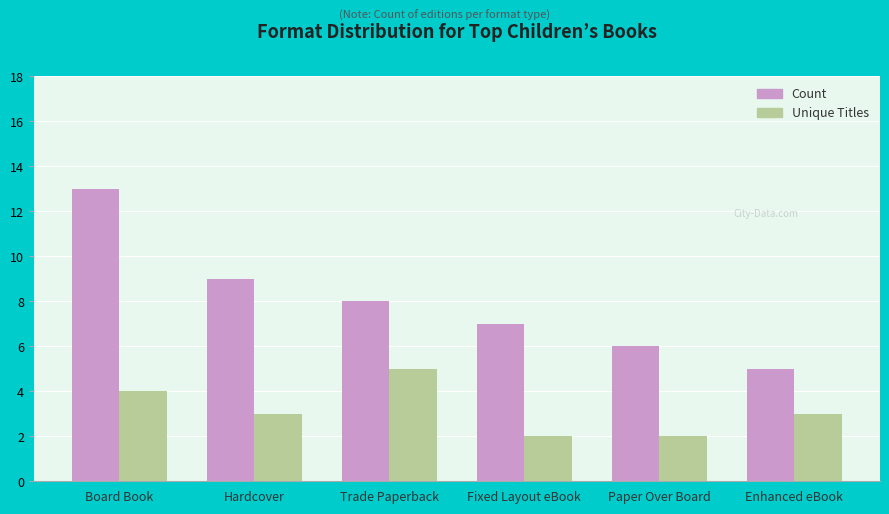

The value of Unique Titles at Enhanced eBook is 2. True or false?

False